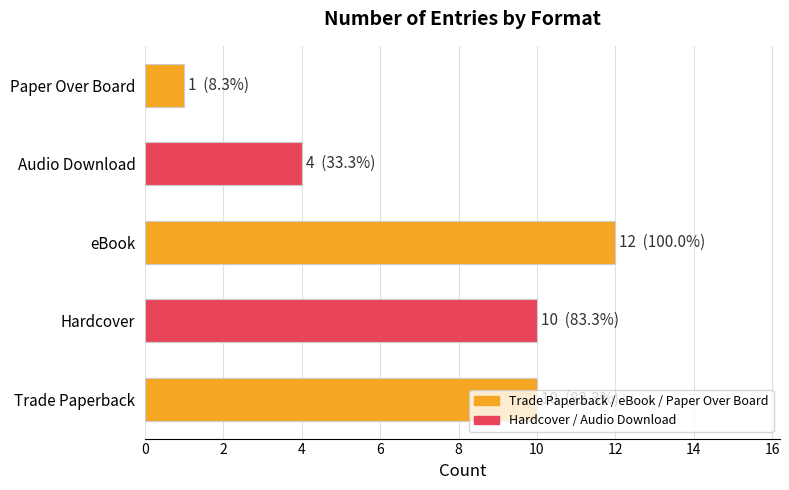

Between Hardcover and Paper Over Board, which is larger?

Hardcover